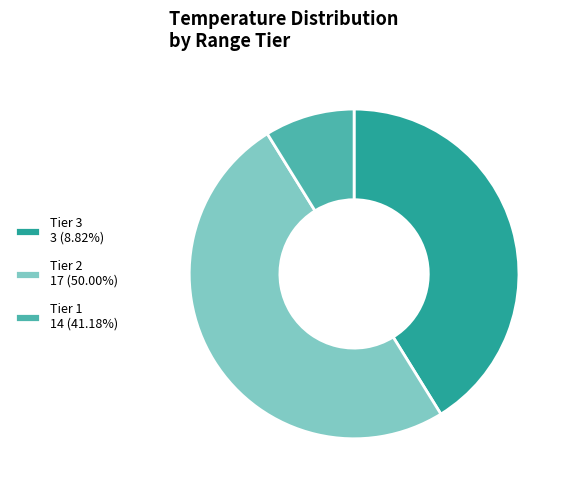

Approximately how many times larger is the value at Tier 3 3 (8.82%) compared to Tier 2 17 (50.00%)?

0.8